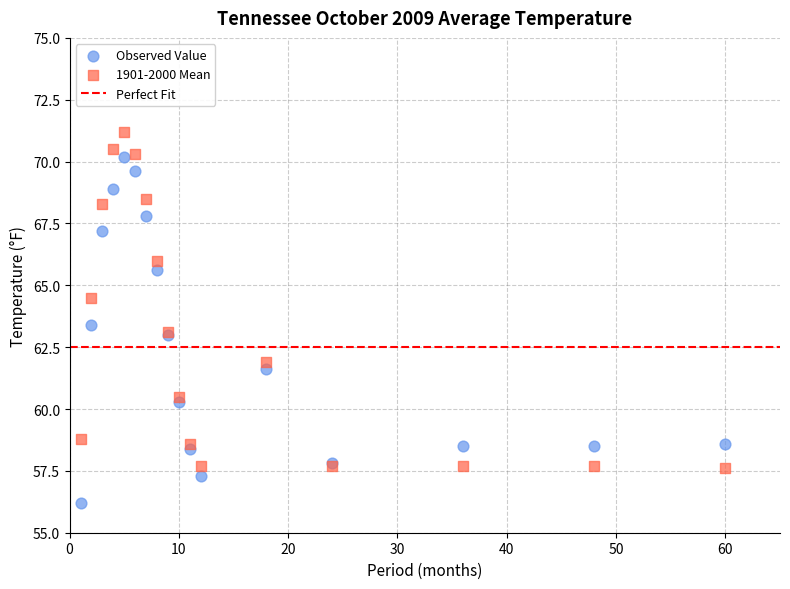

Which series reaches the minimum Y coordinate?

Observed Value